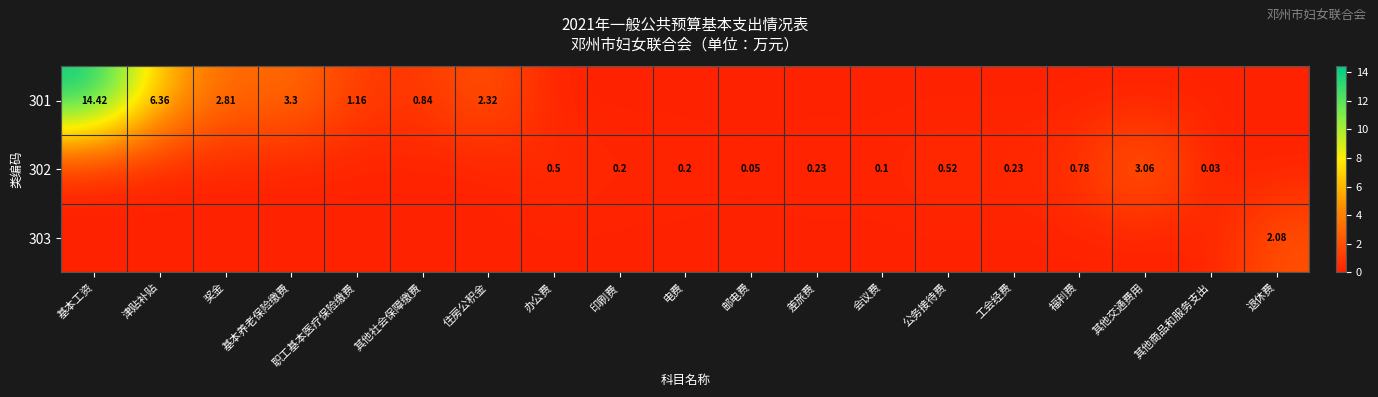

What is the difference between the 301 values at 公务接待费 and 基本养老保险缴费?

3.3